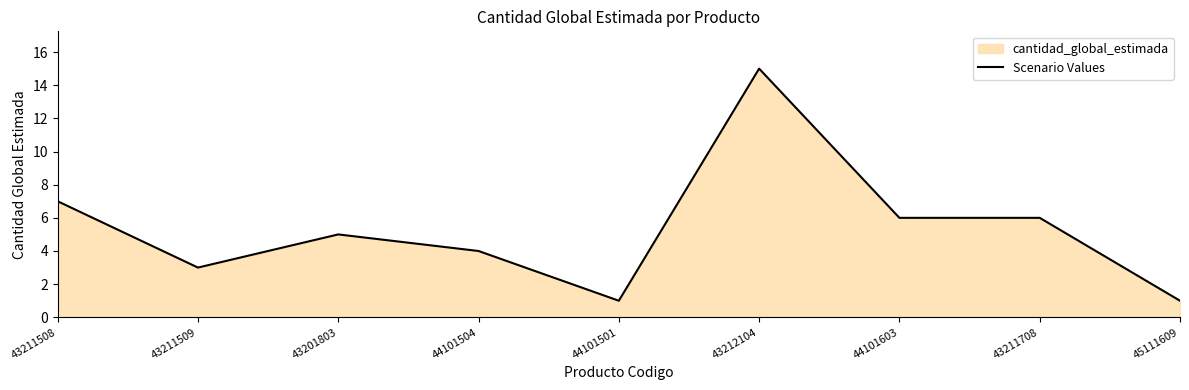

What is the label of the 8th point from the left?

43211708